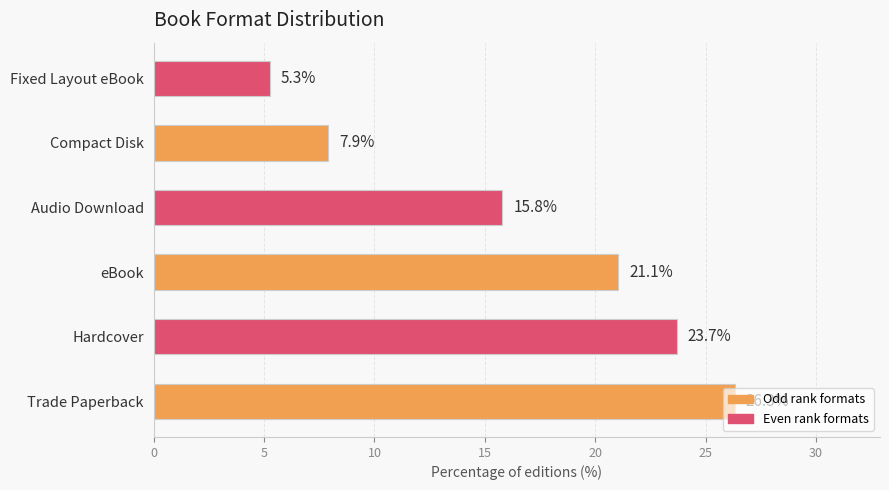

The chart shows a value of 11.0 at Trade Paperback. True or false?

False